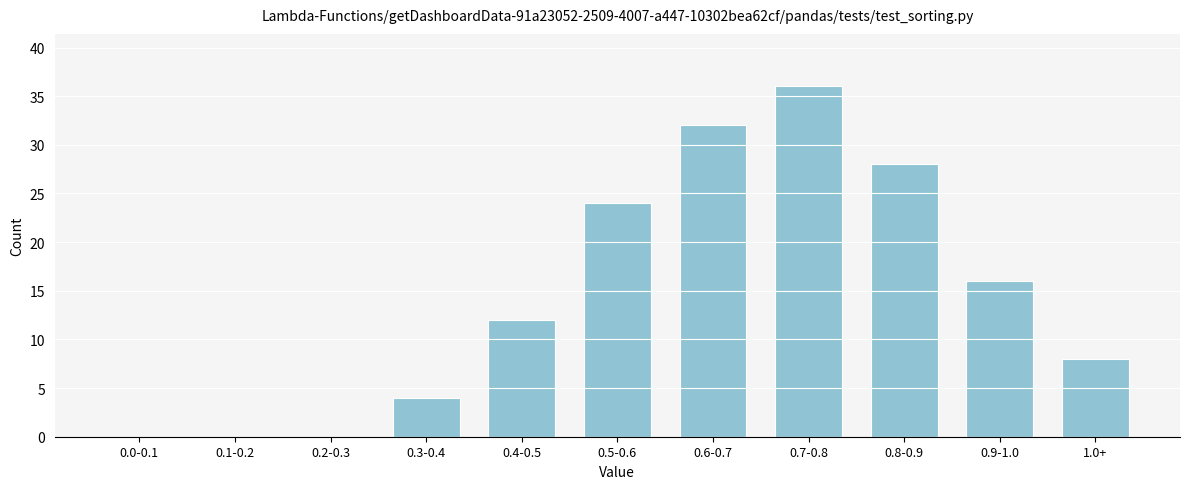

What is the maximum value shown in the chart?

36